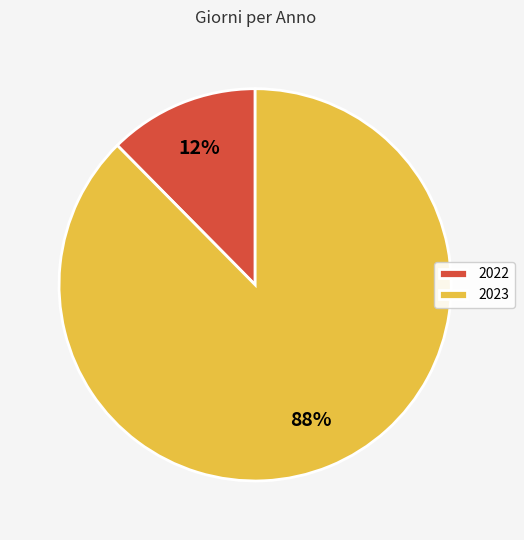

What is the smallest slice in the pie chart?

2022